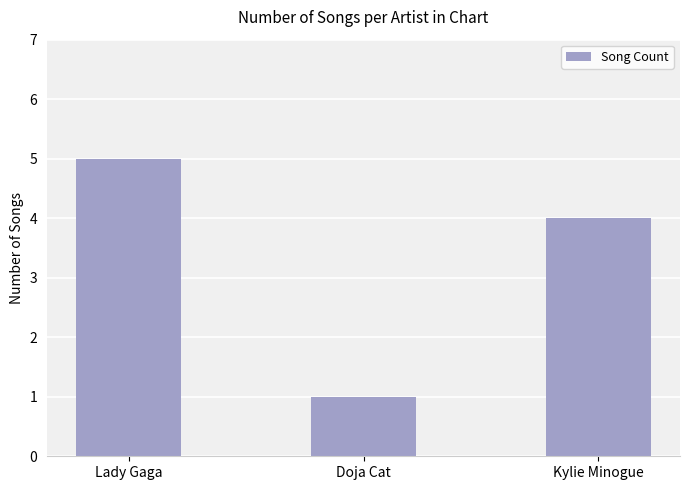

How many values are below 4?

1